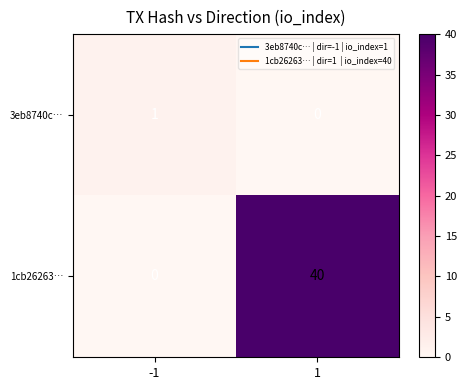

True or false: 1cb26263… has a value of 0 at -1.

True